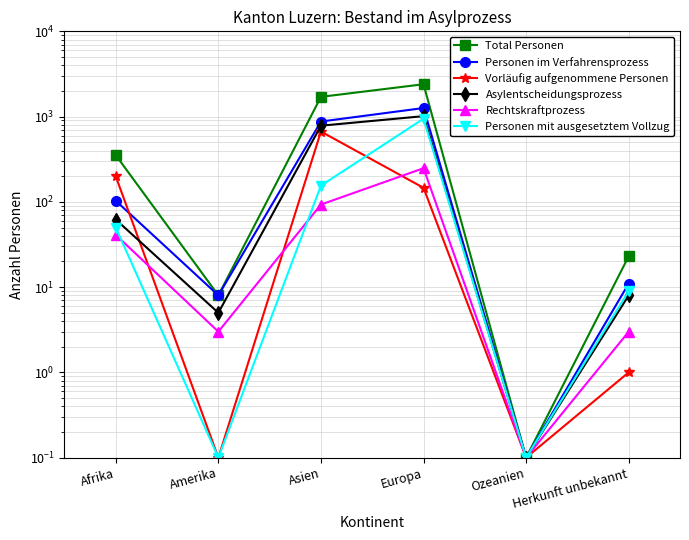

What is the average value of the Asylentscheidungsprozess series?

311.5